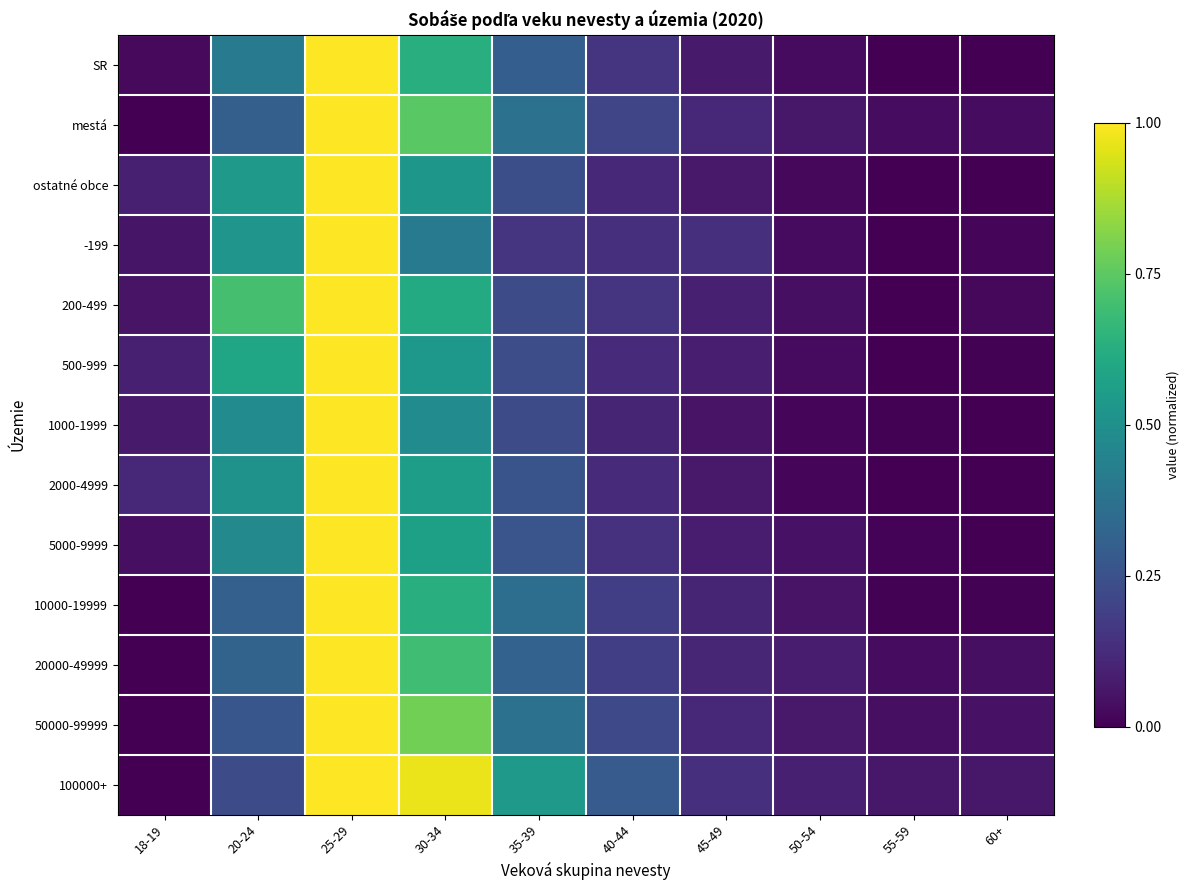

How many distinct data groups are displayed?

13